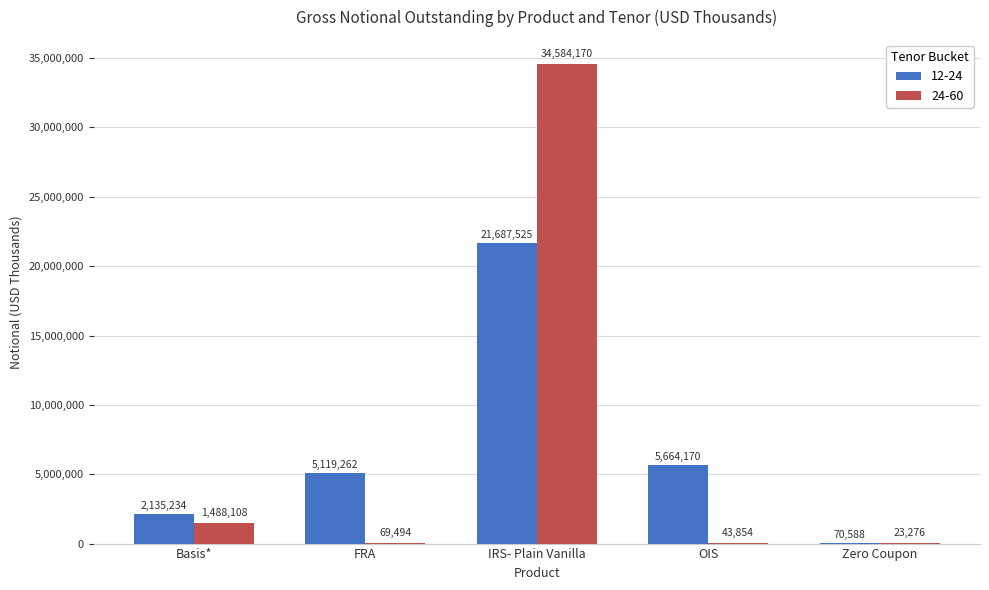

What are all the series names shown in the legend?

12-24, 24-60